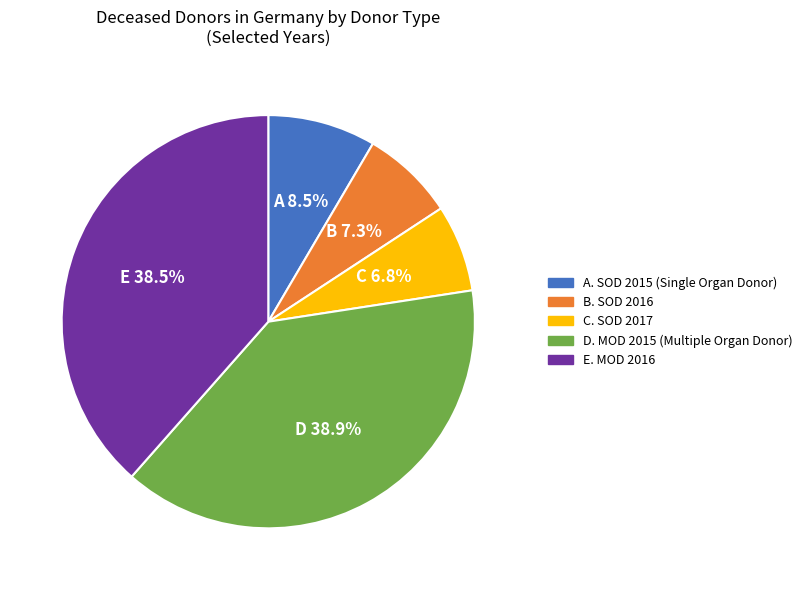

Is there a majority slice in this chart?

No